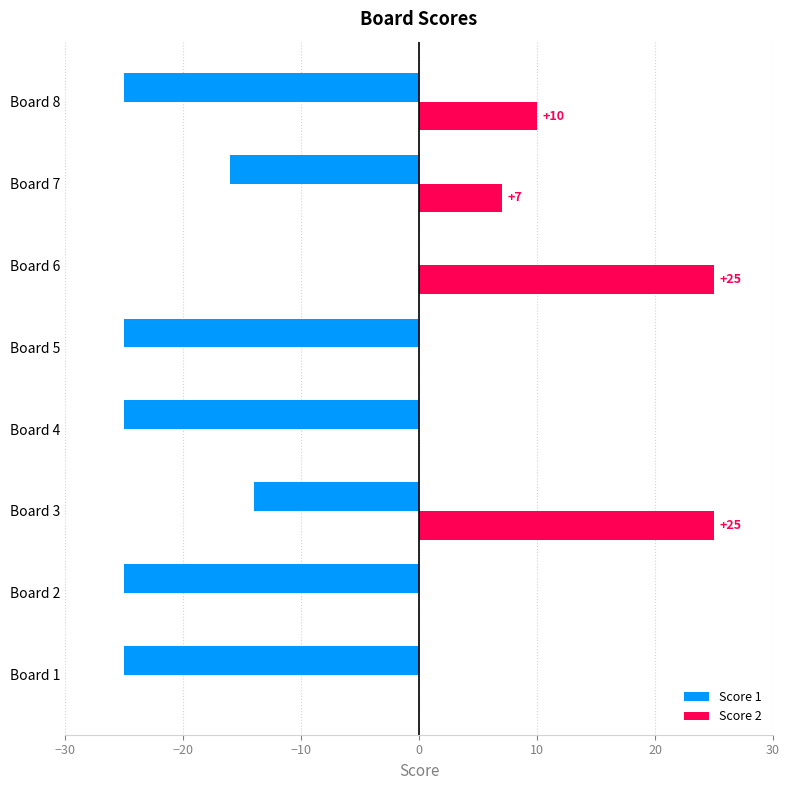

Which series has the largest total across all categories?

Score 2